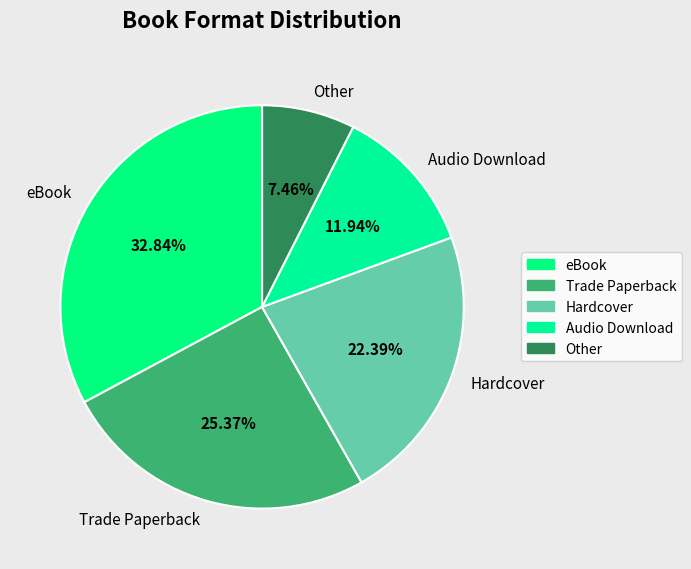

Does any single category account for the majority?

No